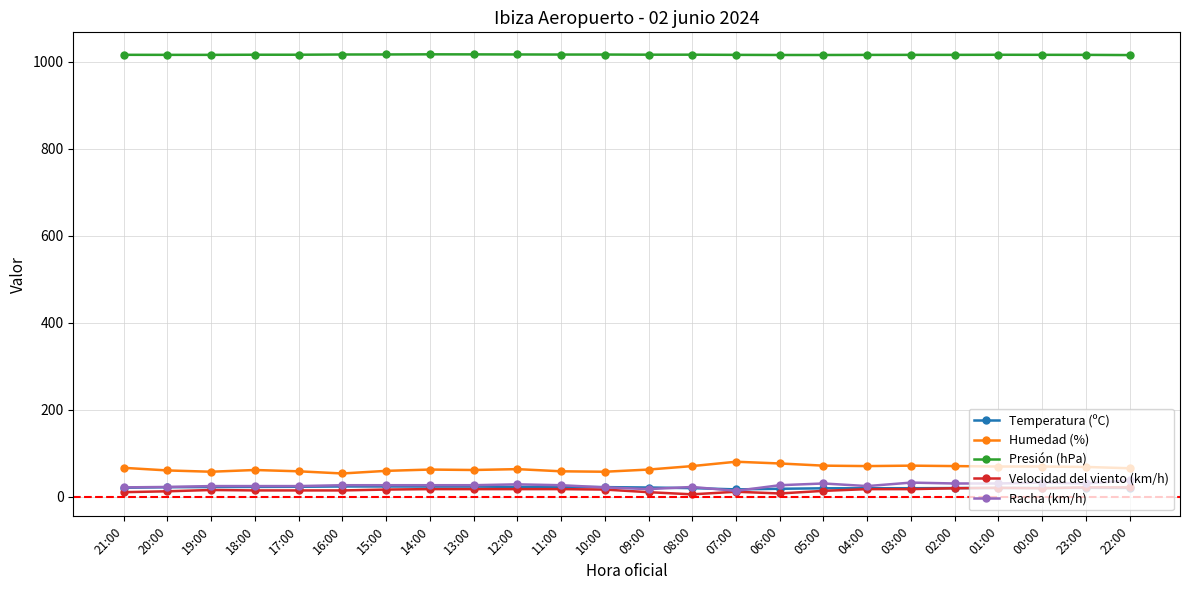

How many lines are shown in the chart?

5